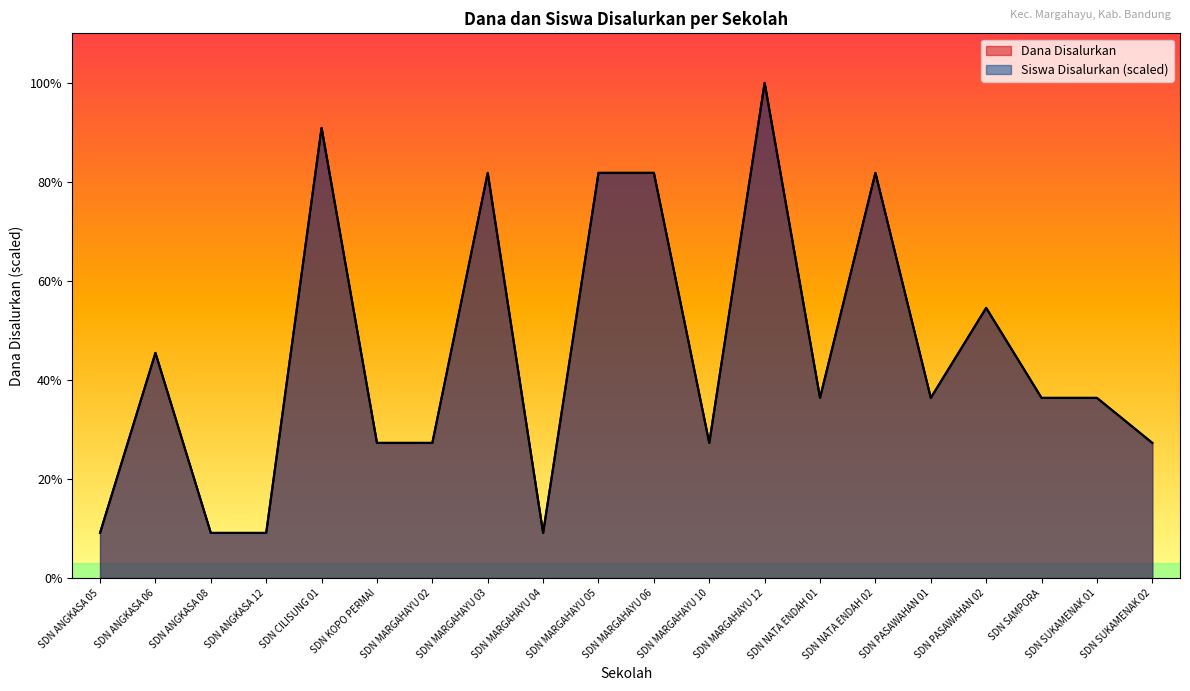

What position from the left is SDN KOPO PERMAI?

6